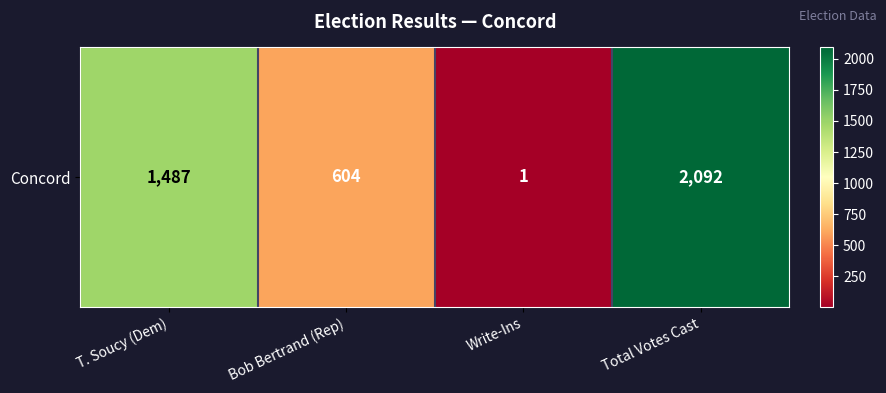

Where is the data nearest to the value 1046?

T. Soucy (Dem)